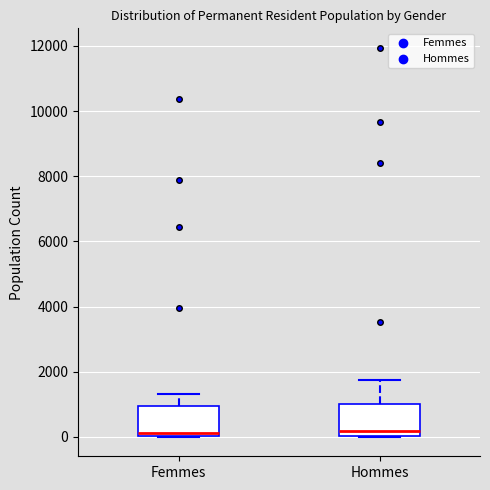

Reading left to right, read every box against the y-axis: the position of its median line, the range the box covers, and the ends of its whiskers. The values are not printed on the chart, so give them approximately, as read against the axis.

Femmes: median 200, box 0 to 1000, whiskers 0 to 1400
Hommes: median 200, box 0 to 1000, whiskers 0 to 1800